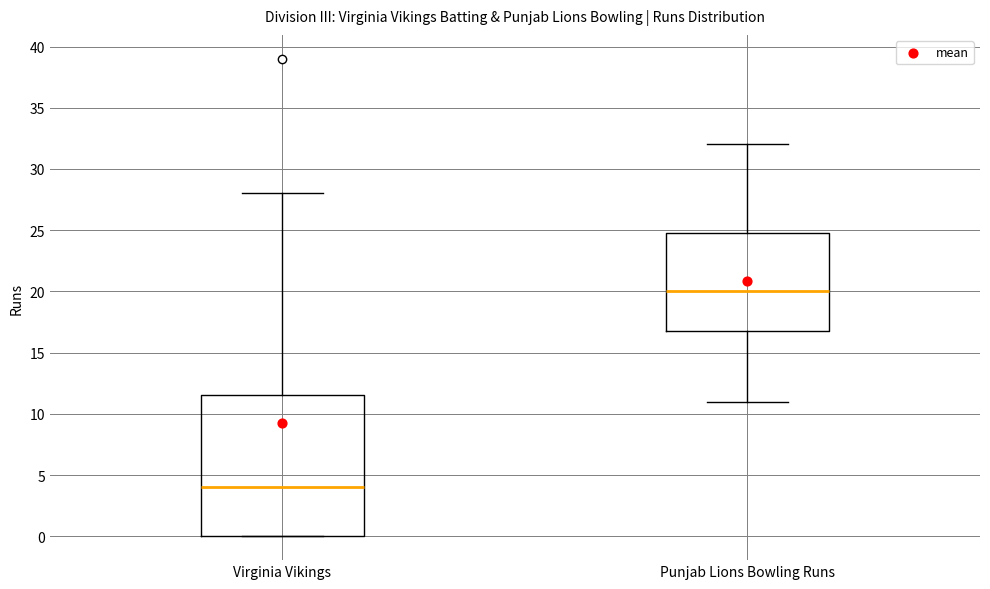

Which box's median line is the highest?

Punjab Lions Bowling Runs